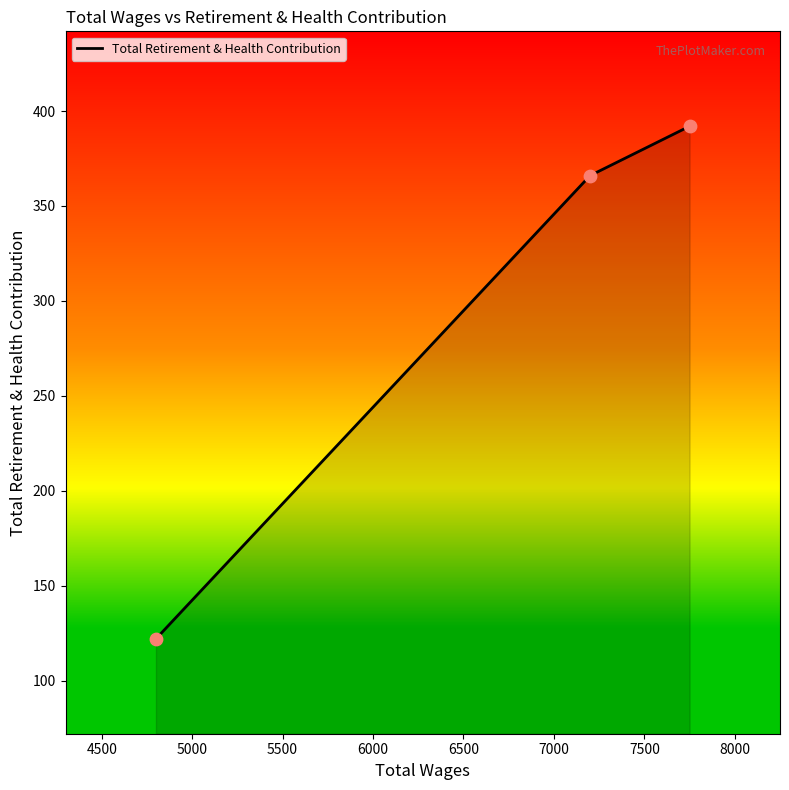

What is the average value?

293